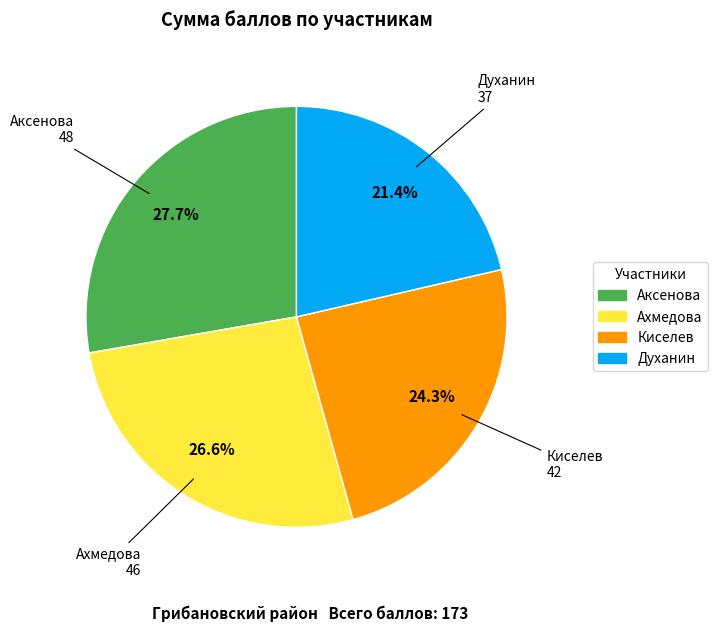

Does Аксенова account for over 50% of the chart?

No